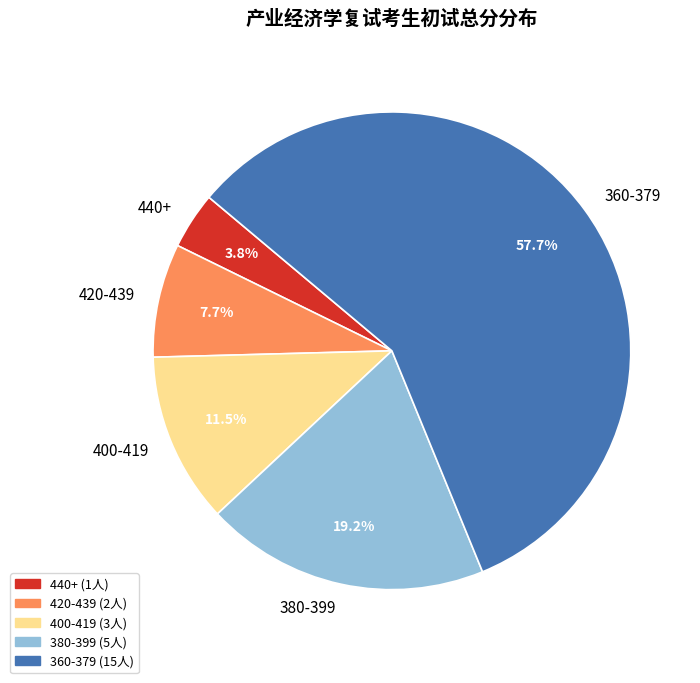

Rank the categories by value from highest to lowest.

360-379, 380-399, 400-419, 420-439, 440+